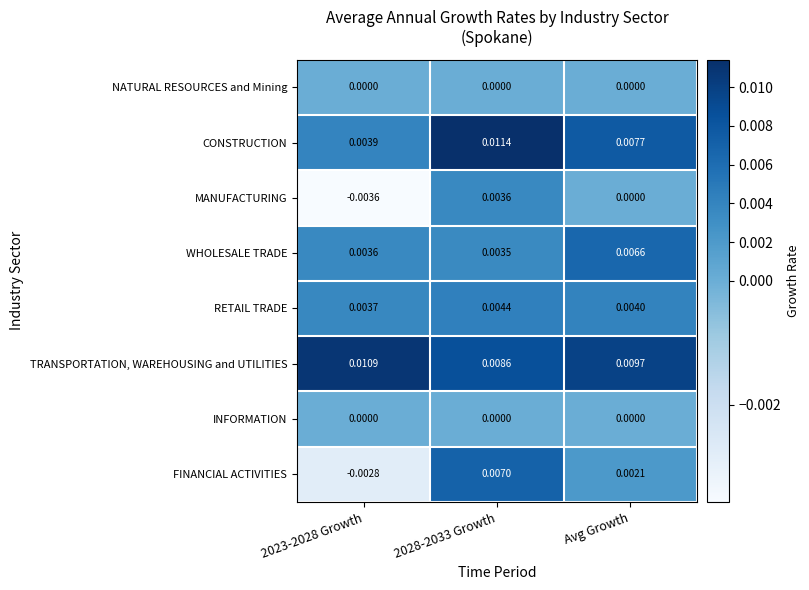

Between 2023-2028 Growth and 2028-2033 Growth, which series saw the biggest shift?

FINANCIAL ACTIVITIES